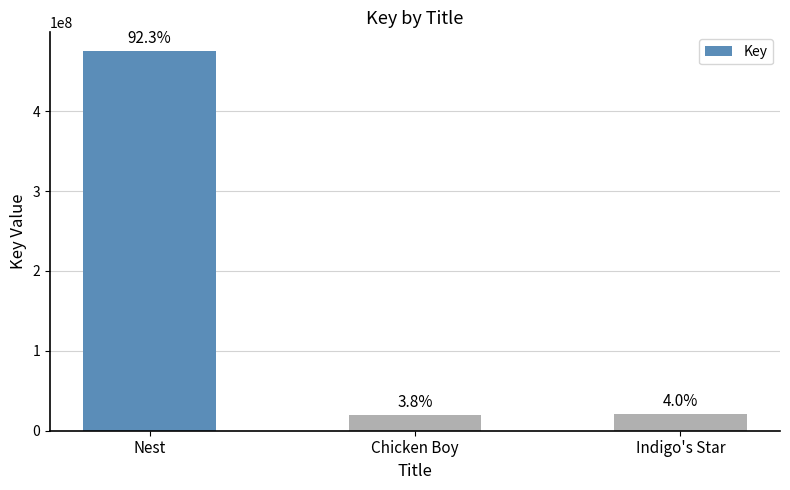

Reading left to right, transcribe all the data shown in this chart.

474828638	19336816	20539217